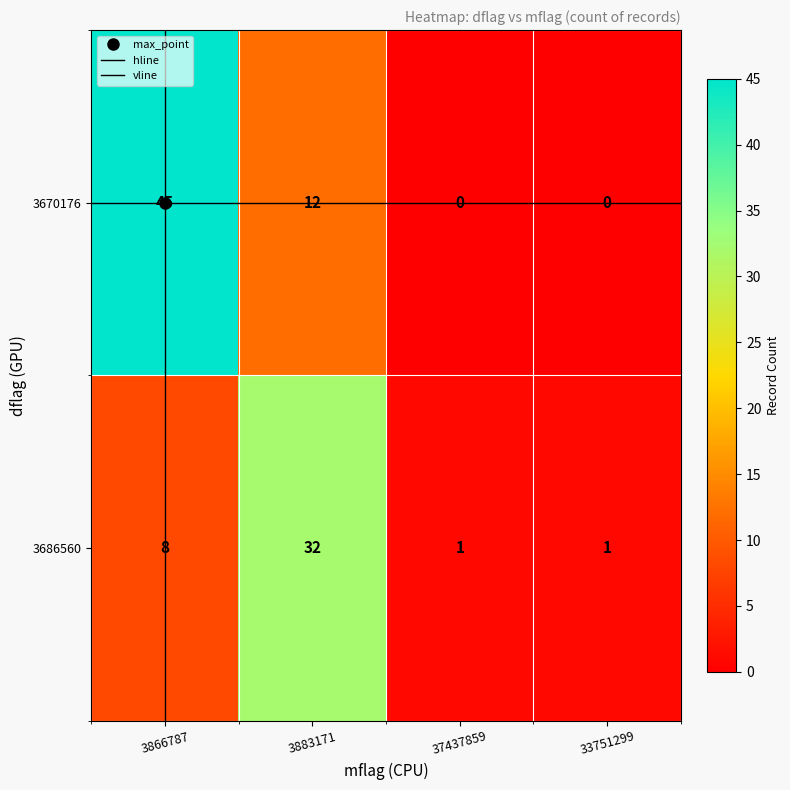

Which series has the widest spread of values?

3670176